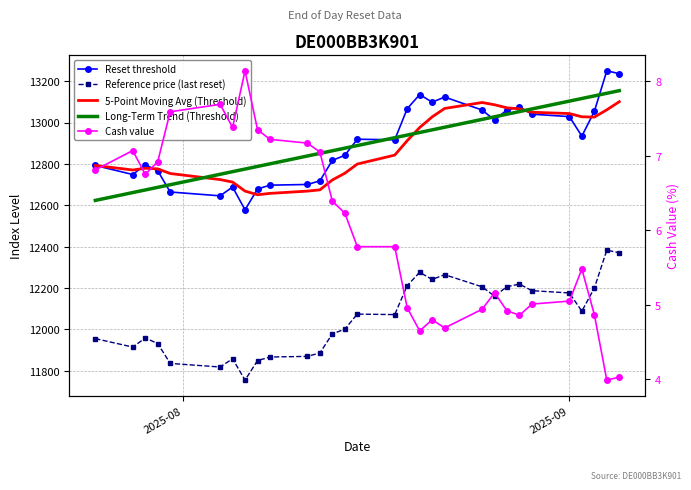

True or false: 5-Point Moving Avg (Threshold) and Reference price (last reset) cross at least once.

False